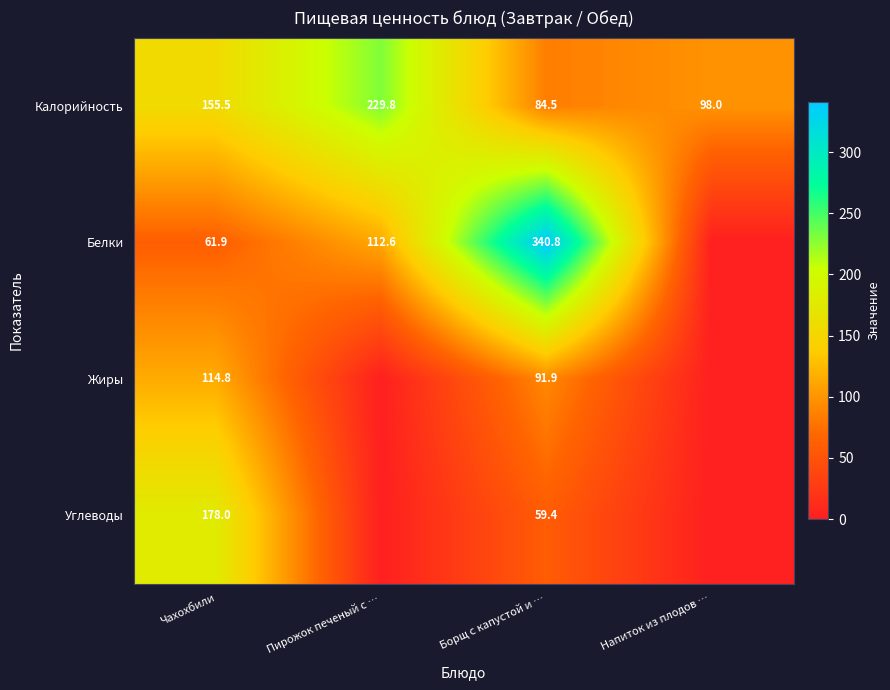

What is the difference between the maximum and minimum values in the Калорийность series?

145.3